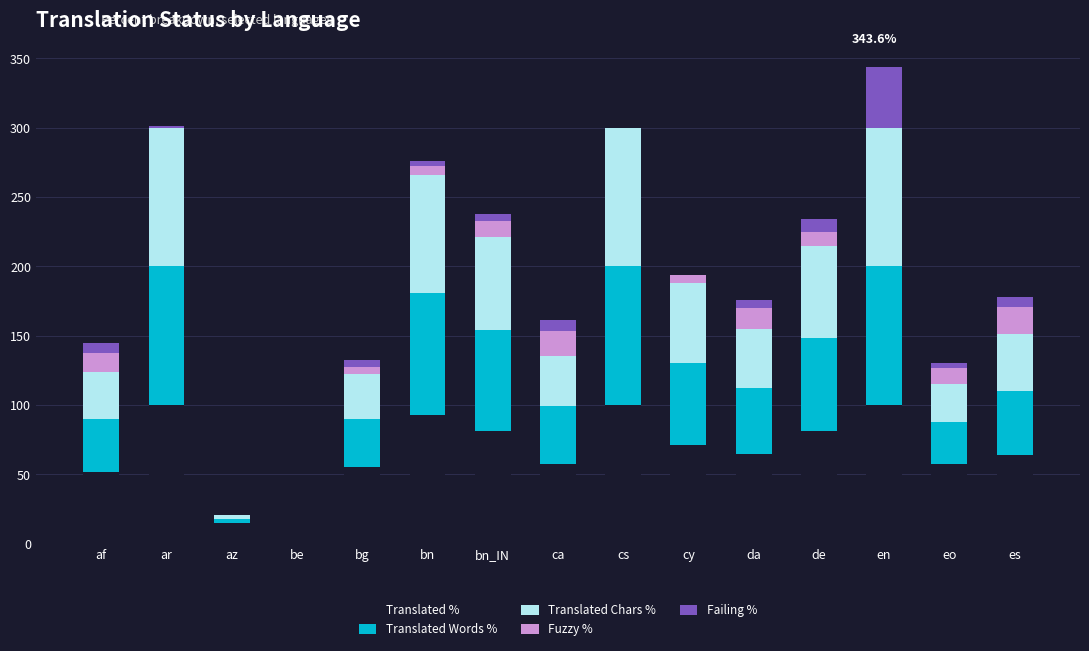

What is the total value across all series at eo?

130.6